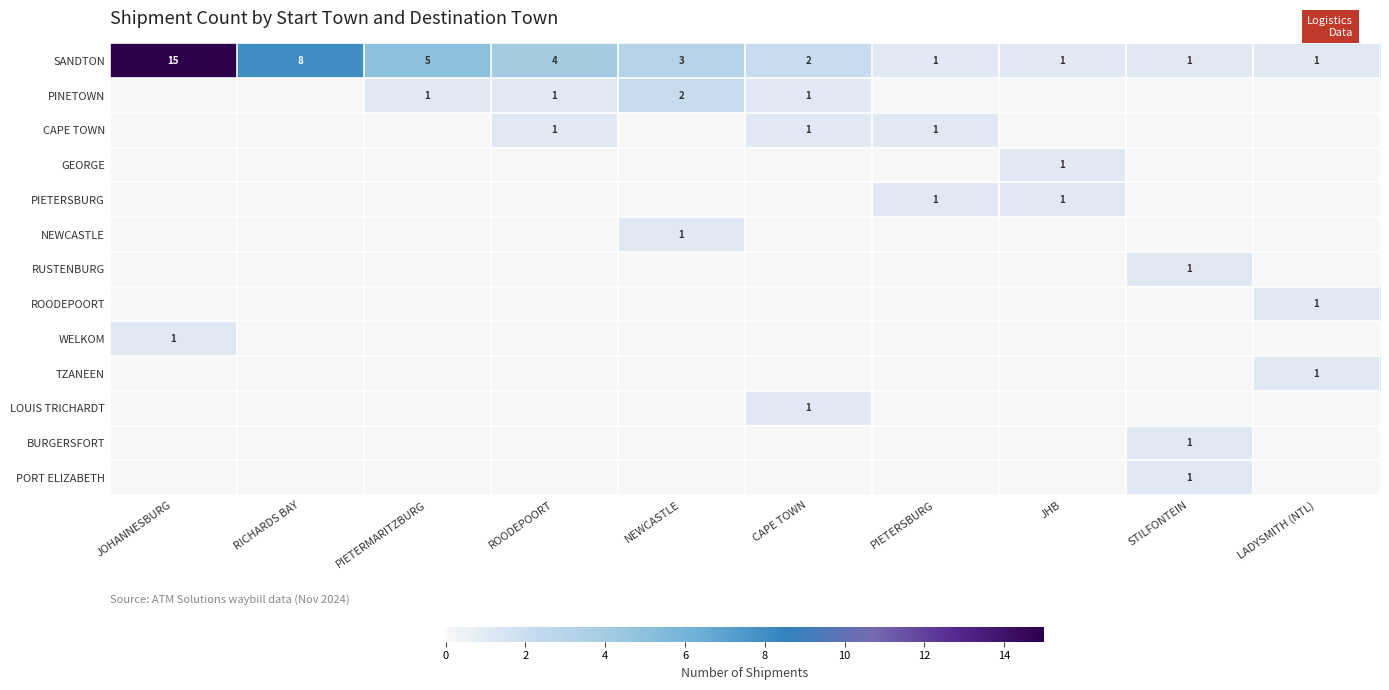

Which category has the lowest value across all series?

JOHANNESBURG